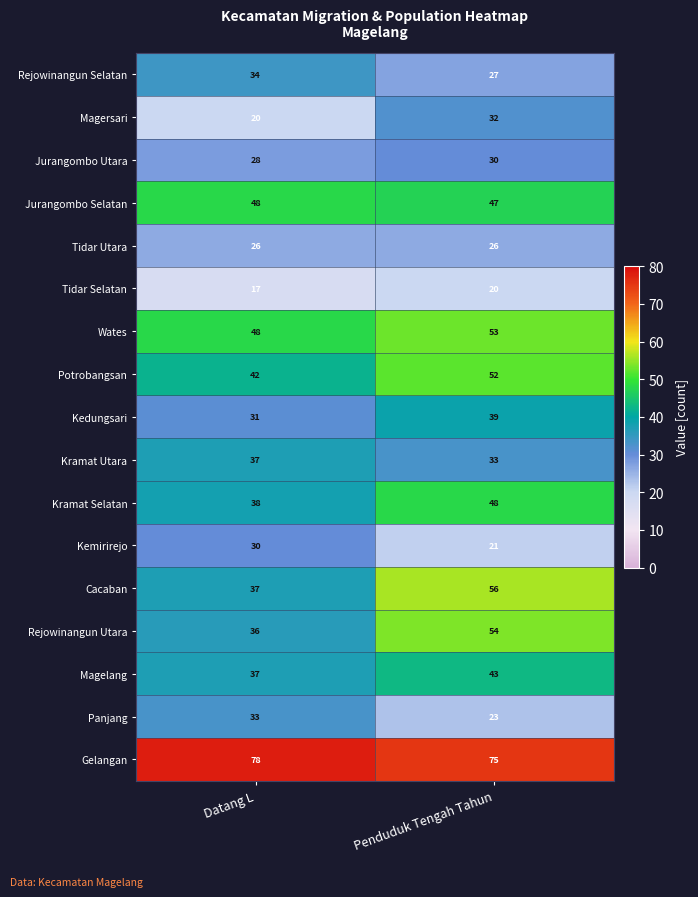

Which series has the largest total across all categories?

Gelangan